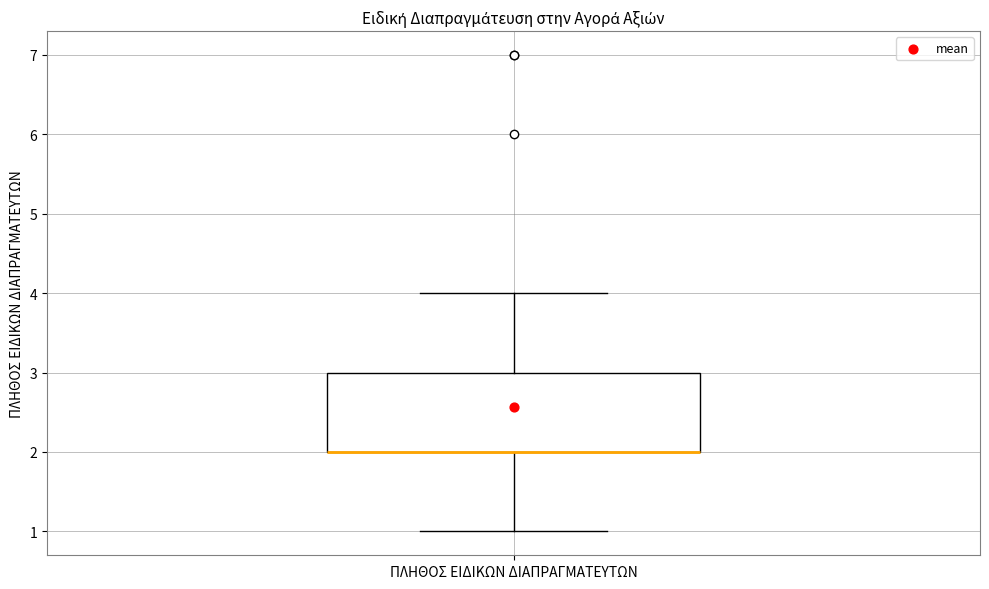

Read this box plot against the y-axis: the position of the median line, the range covered by the box, and the ends of both whiskers. The values are not printed on the chart, so give them approximately, as read against the axis.

median 2 (drawn on the box's lower edge), box 2 to 3, whiskers 1 to 4